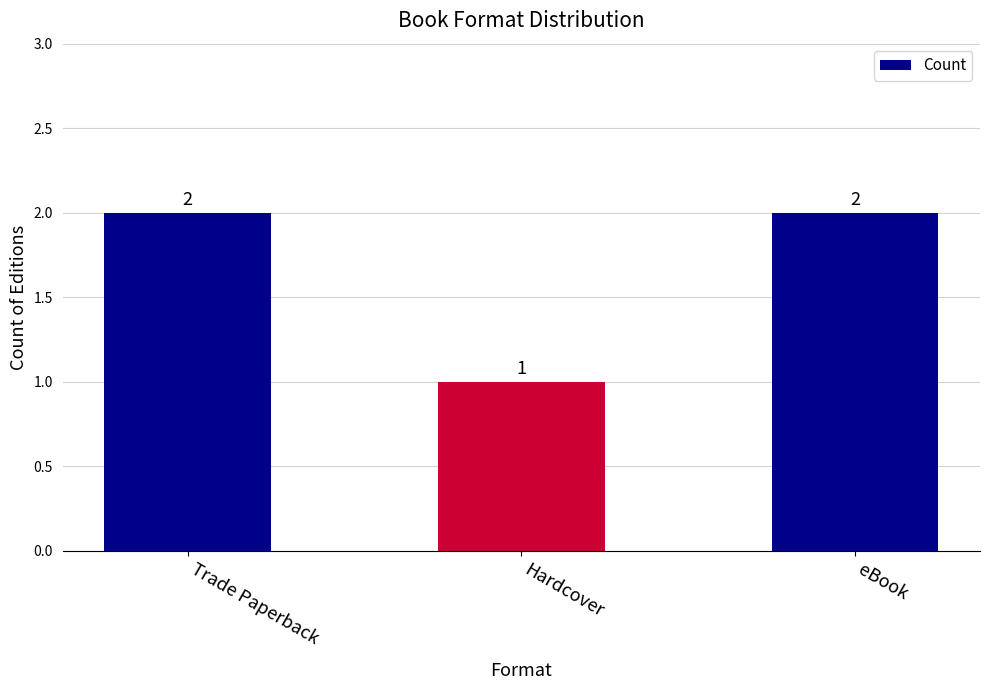

What is the label of the 3rd bar from the left?

eBook